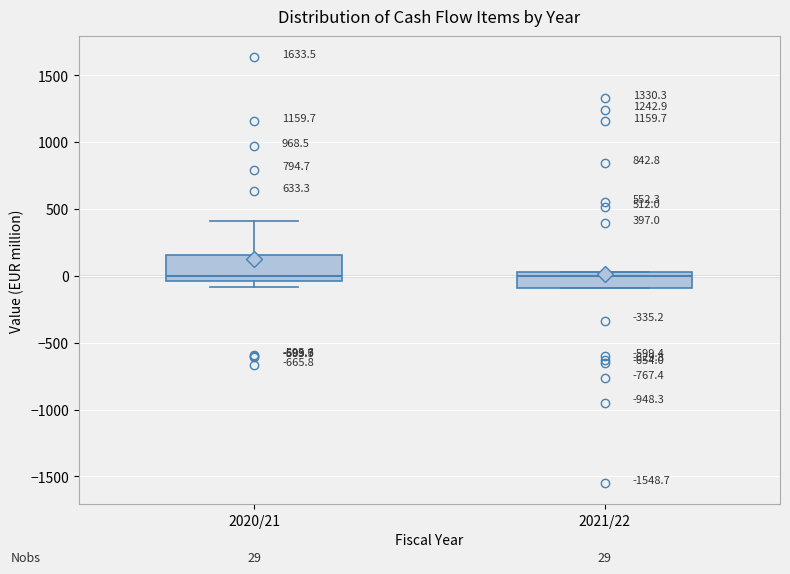

Comparing the boxes themselves (not the whiskers), which one is the tallest?

2020/21